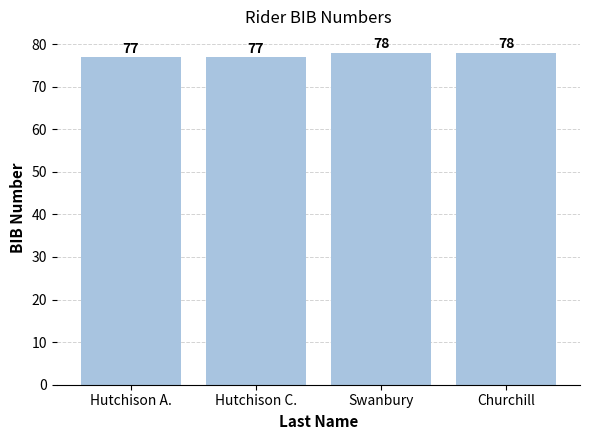

What is the change in value from Hutchison C. to Swanbury?

+1